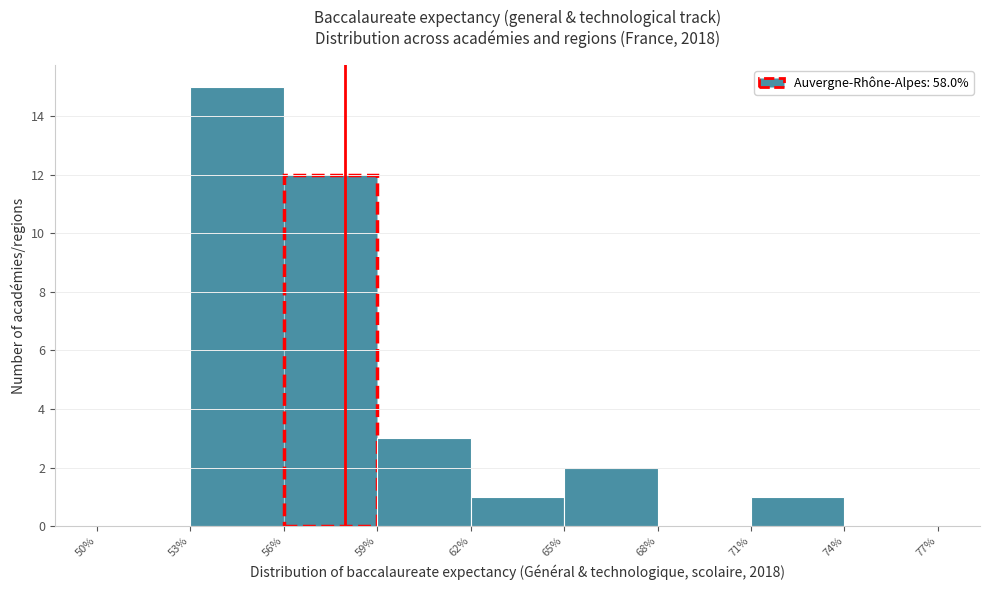

Reading left to right, list every bar in this chart as the range it spans on the x-axis followed by its height. The values are not printed on the chart, so give them approximately, as read against the axis.

50% to 53%: 0
53% to 56%: 15
56% to 59%: 12
59% to 62%: 3
62% to 65%: 1
65% to 68%: 2
68% to 71%: 0
71% to 74%: 1
74% to 77%: 0